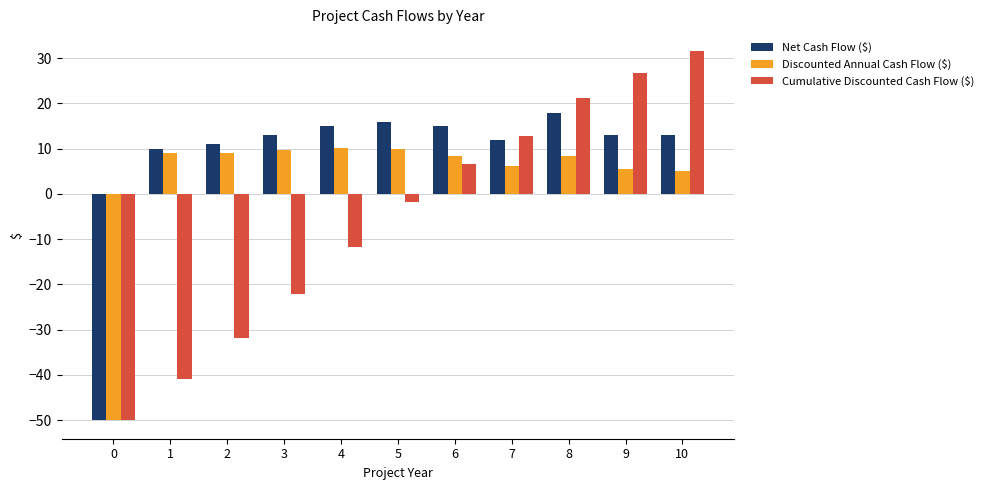

Count the number of data series in this chart.

3